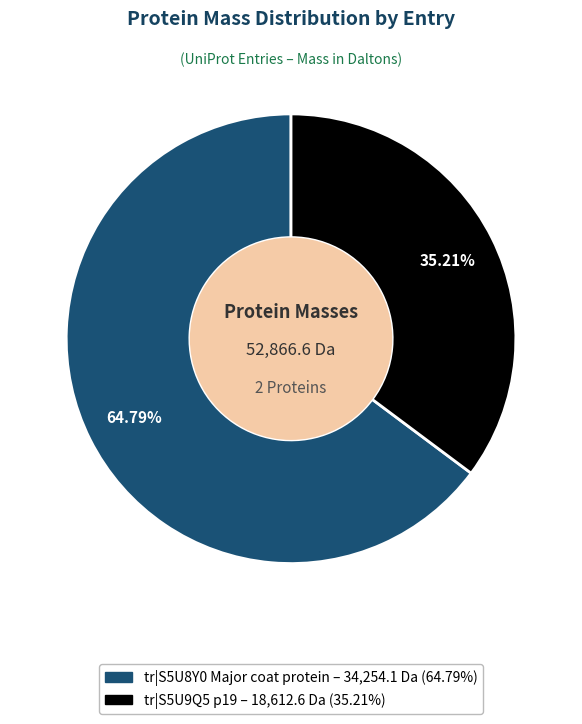

To the nearest percent, what is the difference between the largest and smallest slice percentages?

30%